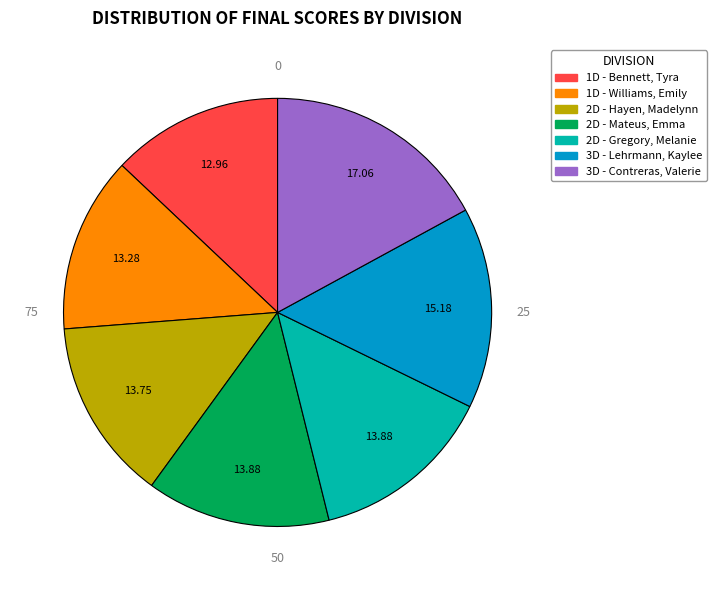

Is the sum of 1D - Bennett, Tyra and 2D - Gregory, Melanie greater than half?

No